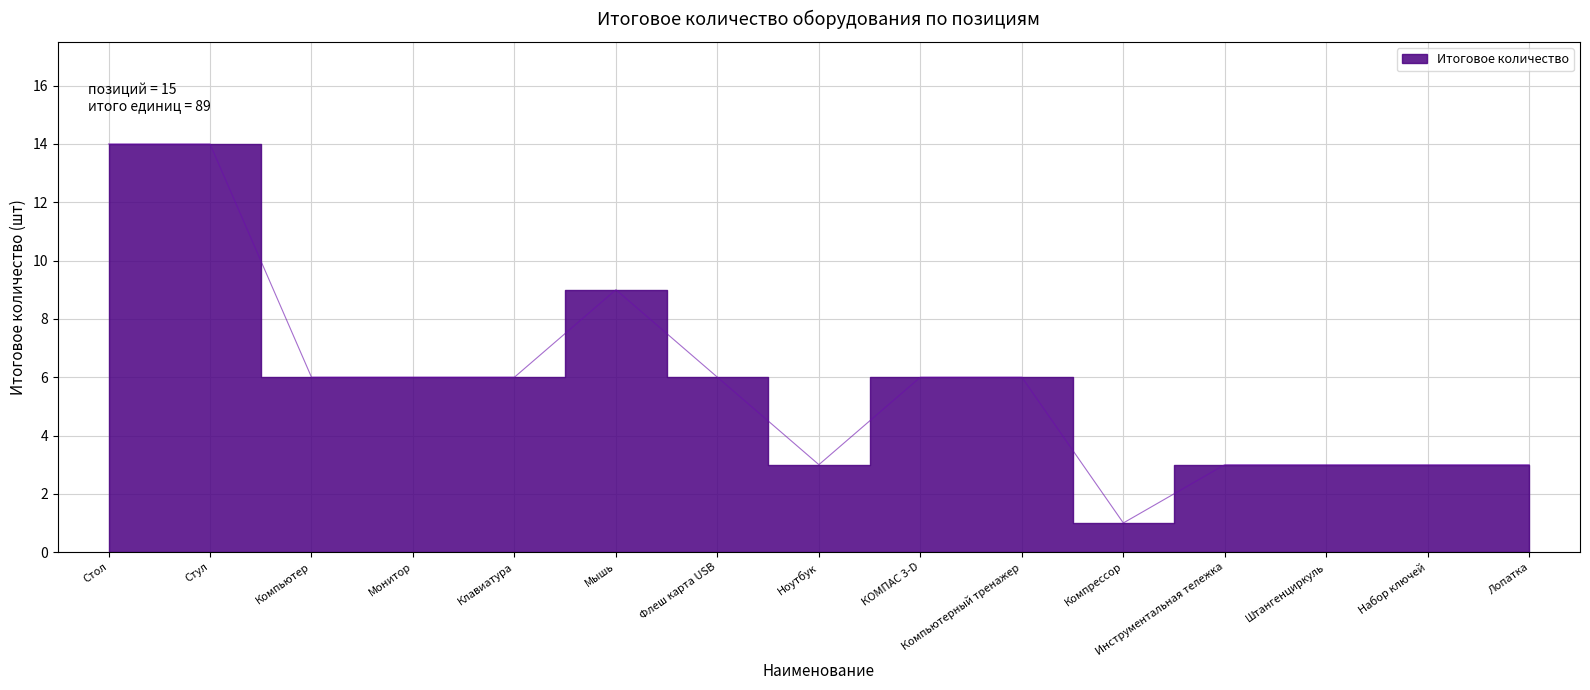

What is the difference between the values at Стол and Лопатка?

11